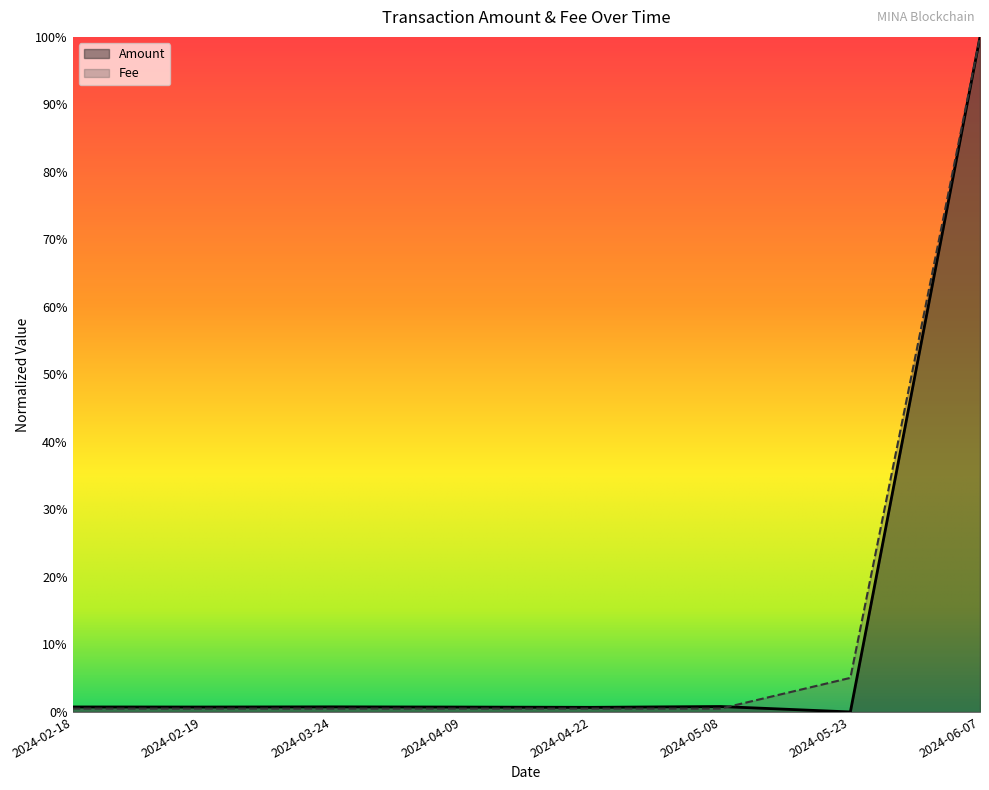

What is the label of the 5th point from the right?

2024-04-09